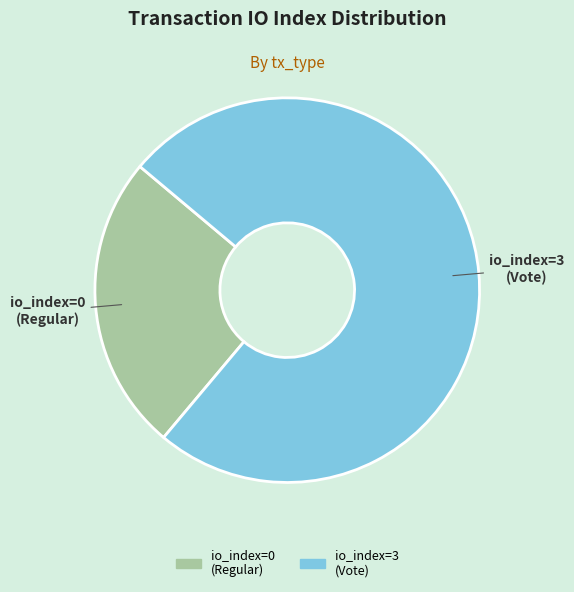

Which category has the smallest portion of the pie?

io_index=0 (Regular)